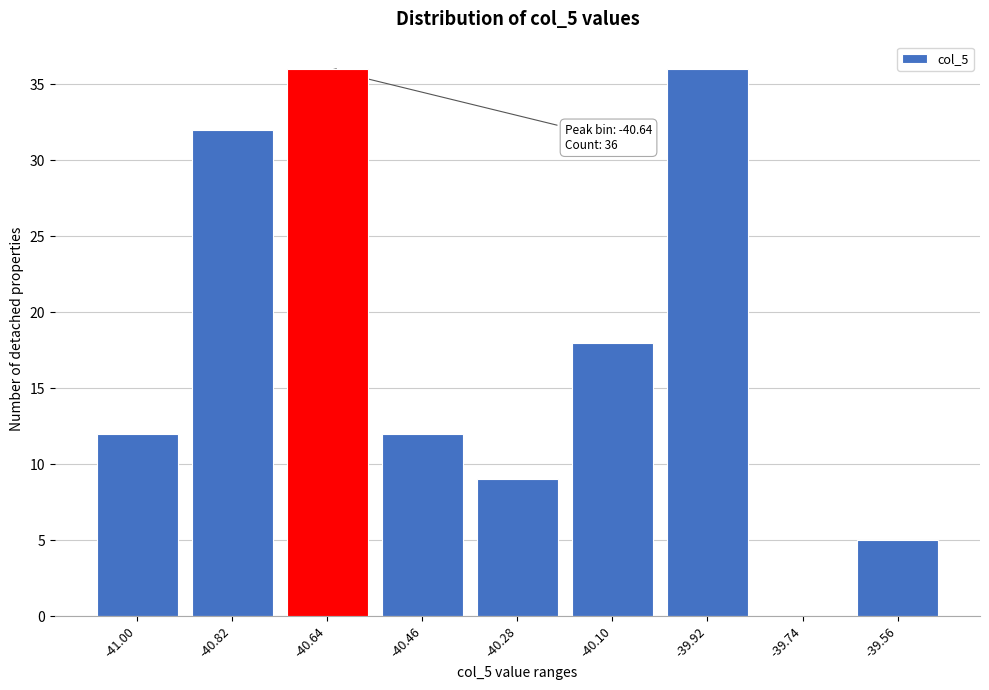

Reading right to left, list all the values displayed in this chart.

-39.56=5	-39.74=0	-39.92=36	-40.10=18	-40.28=9	-40.46=12	-40.64=36	-40.82=32	-41.00=12